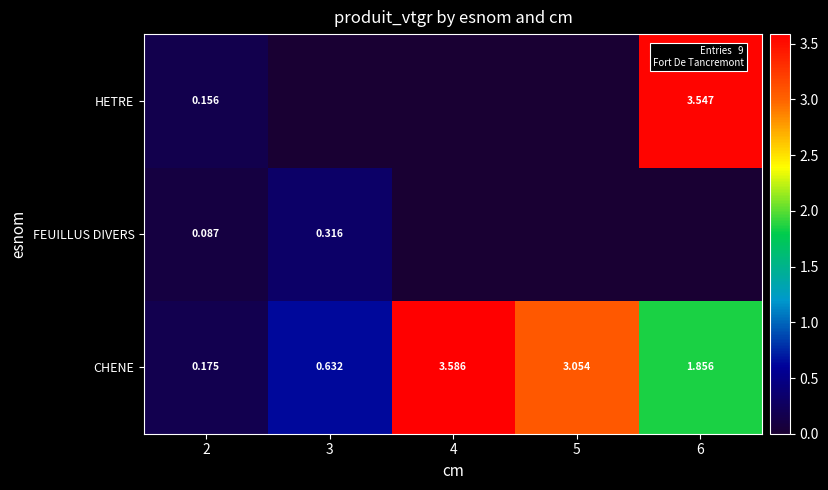

Is the value of CHENE at 5 greater than the value of HETRE at 6?

No